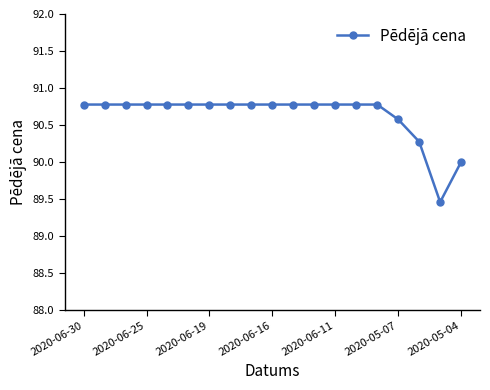

What is the average value?

90.6